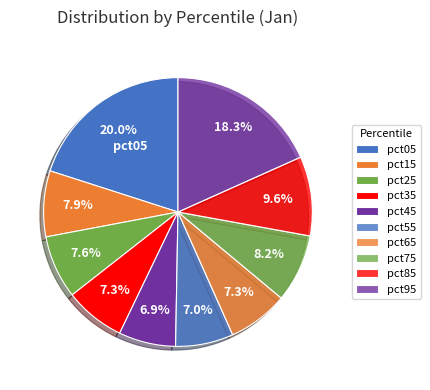

Count the number of slices in the pie.

10